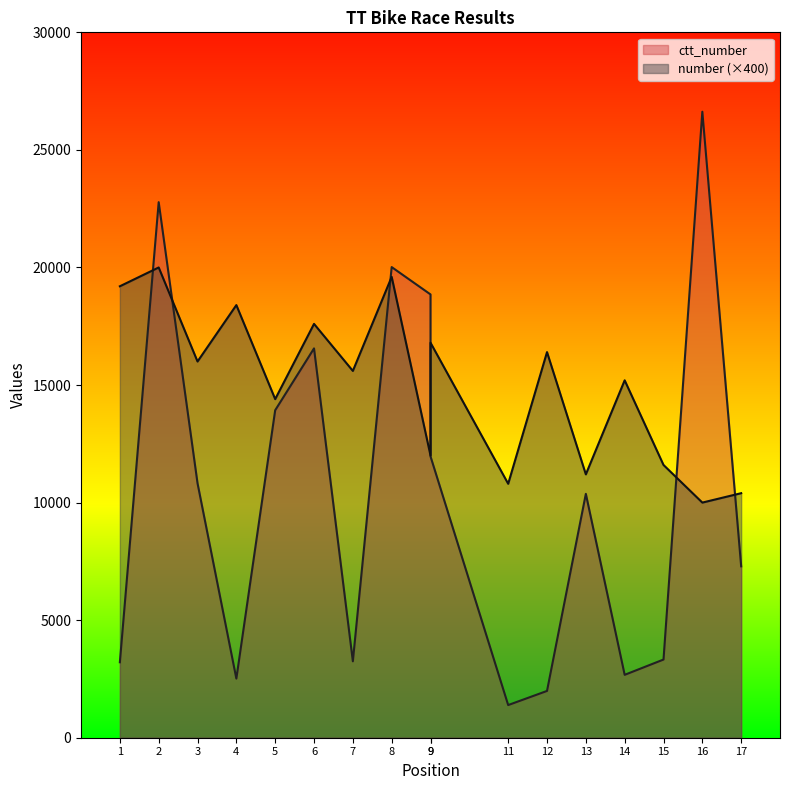

List the series in order of their overall mean, highest first.

number, ctt_number